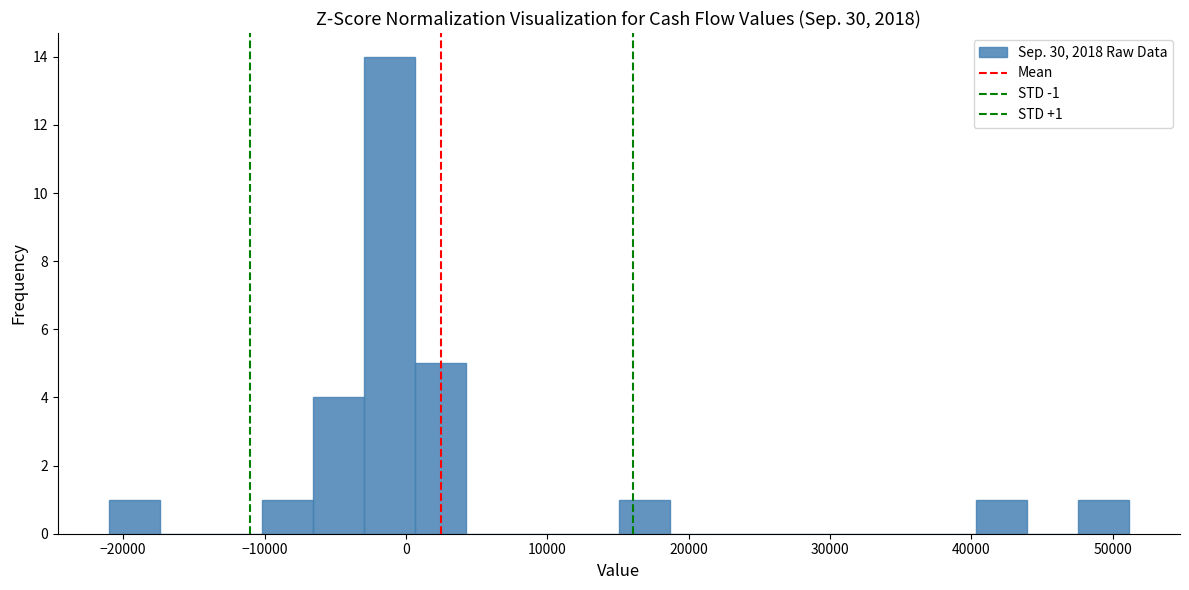

Around what value on the x-axis is the tallest bar? Give the approximate position of its centre, as read against the axis.

-1000